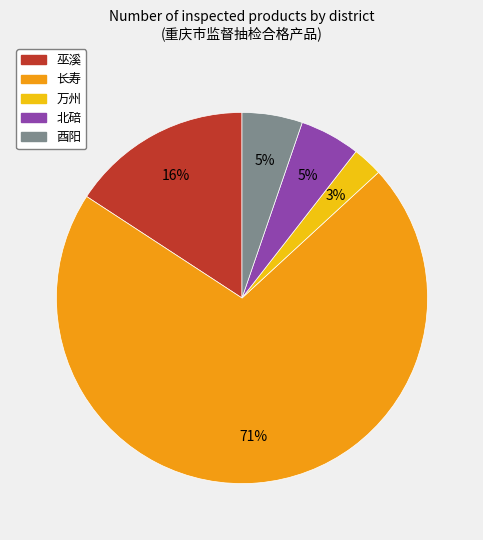

Do 万州 and 北碚 together represent more than half of the pie?

No